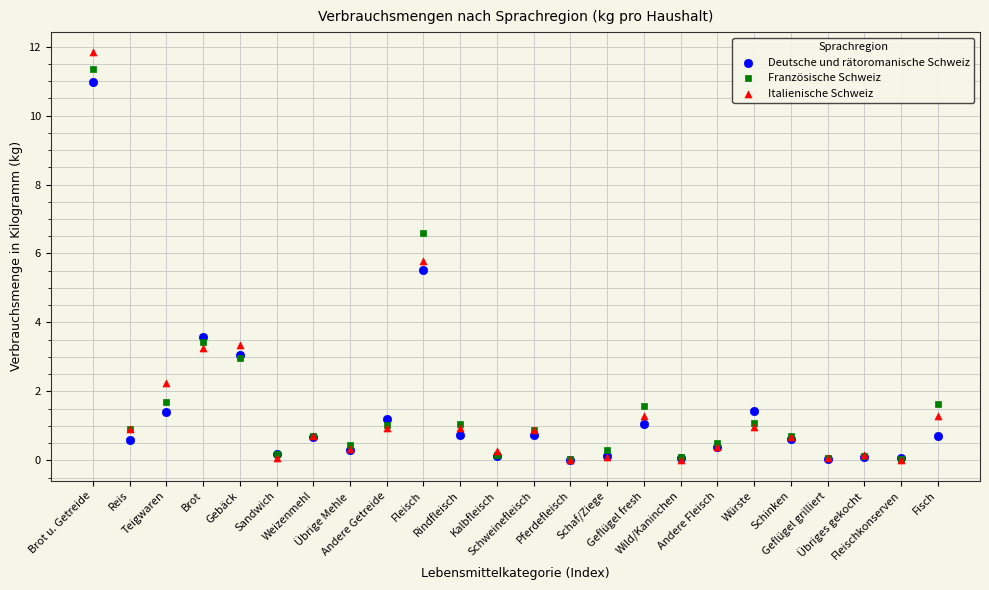

Across all series, what Y value is closest to 5?

5.5